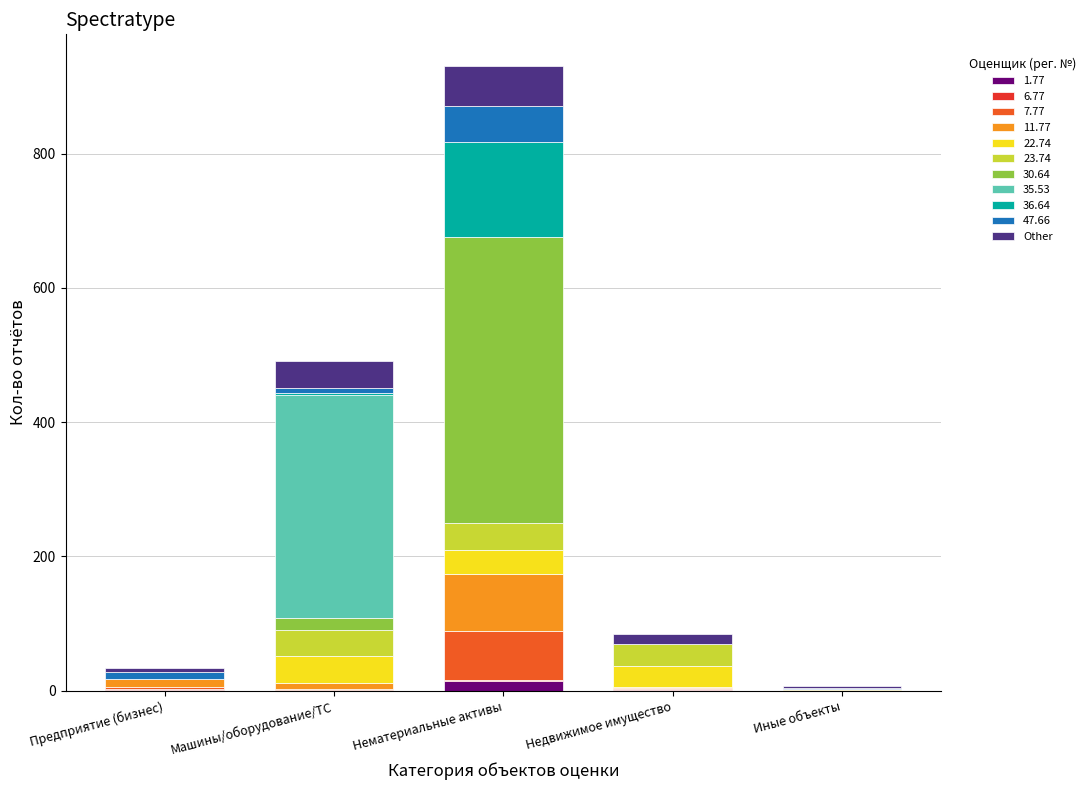

At which category is the sum across all series the highest?

Нематериальные активы